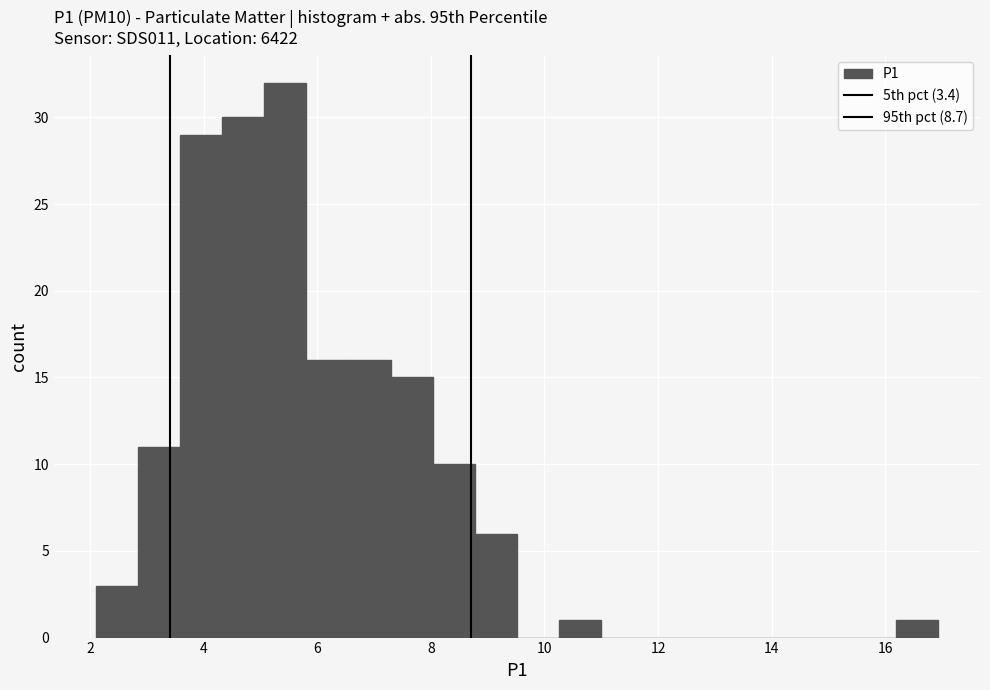

Read against the x-axis, roughly where is the centre of the tallest bar?

5.4